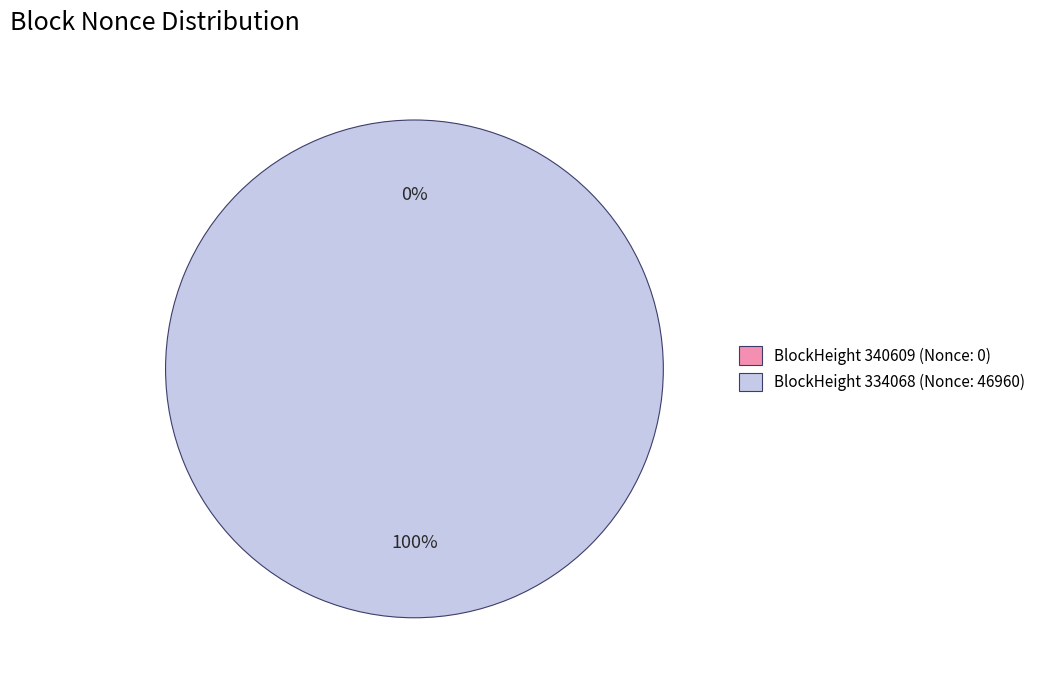

What is the smallest slice in the pie chart?

340609